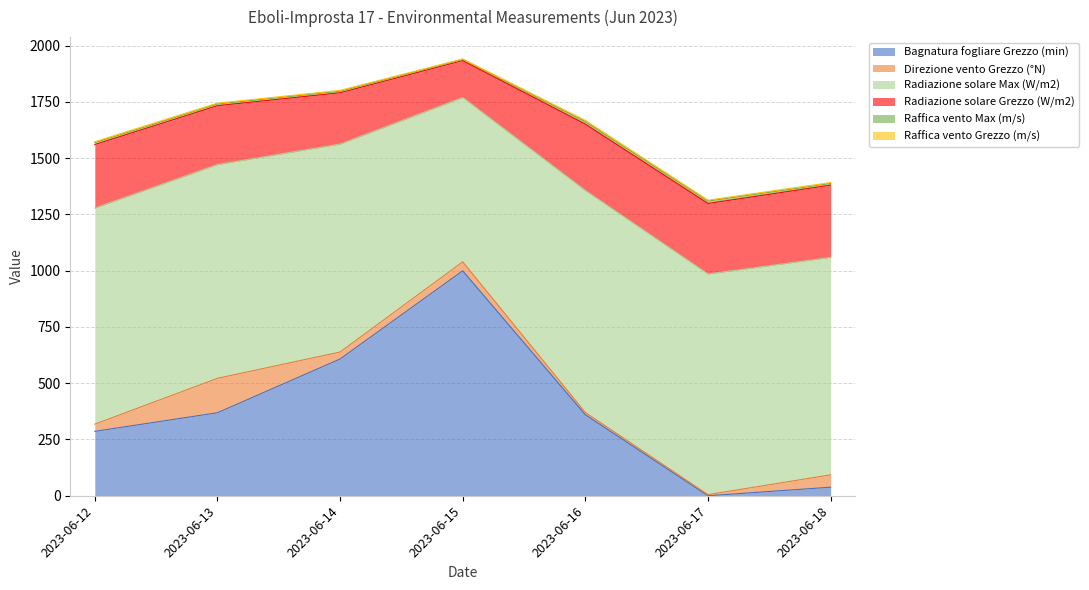

How many interior local peaks does the Radiazione solare Max (W/m2) series have?

1